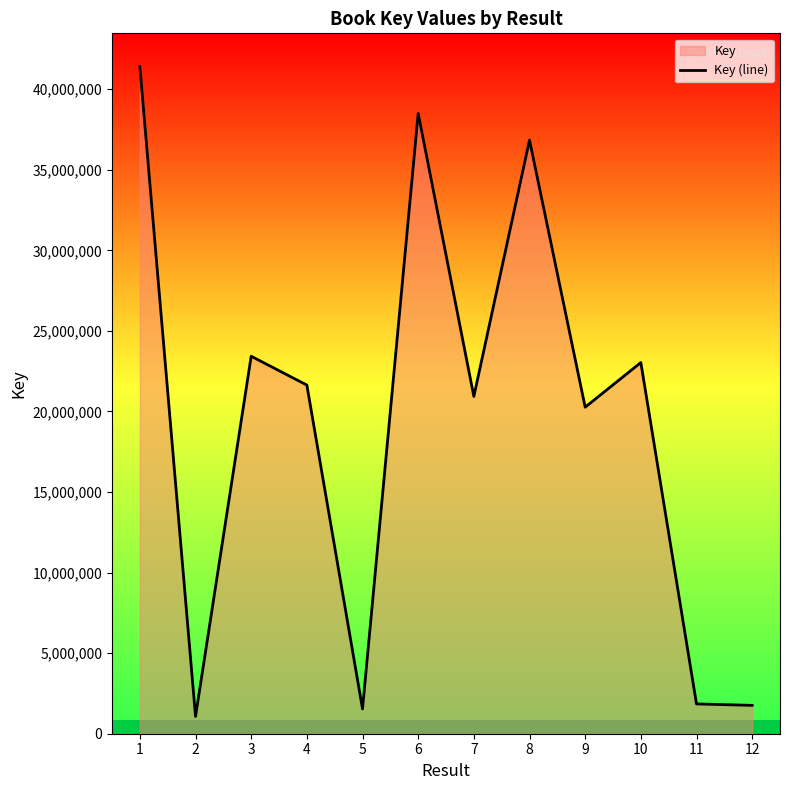

The chart shows a value of 23426046 at 3. True or false?

True